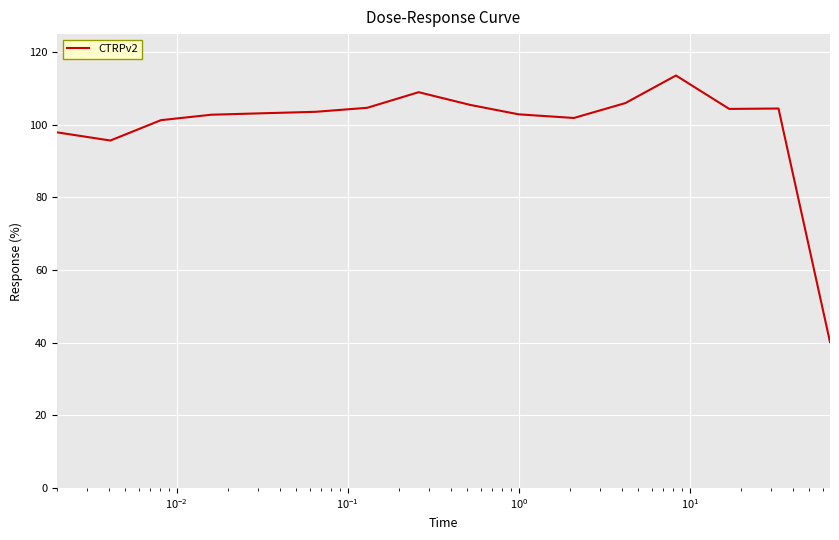

What is the maximum value shown in the chart?

113.6